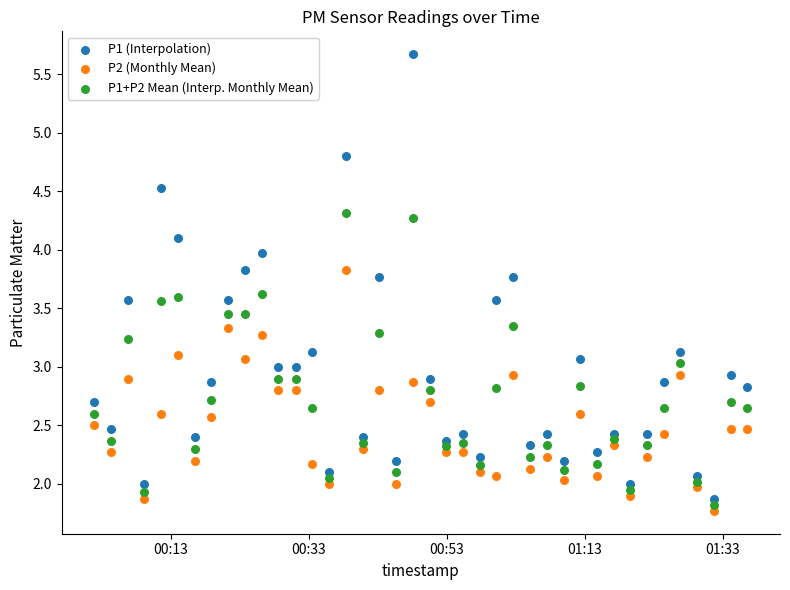

Which series contains the highest Y value?

P1 (Interpolation)